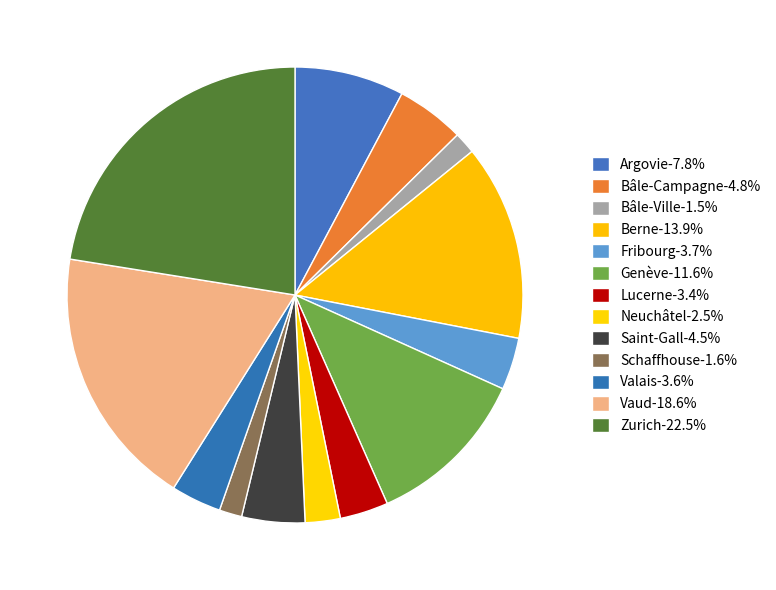

What percentage is the Saint-Gall slice, to the nearest percent?

4%